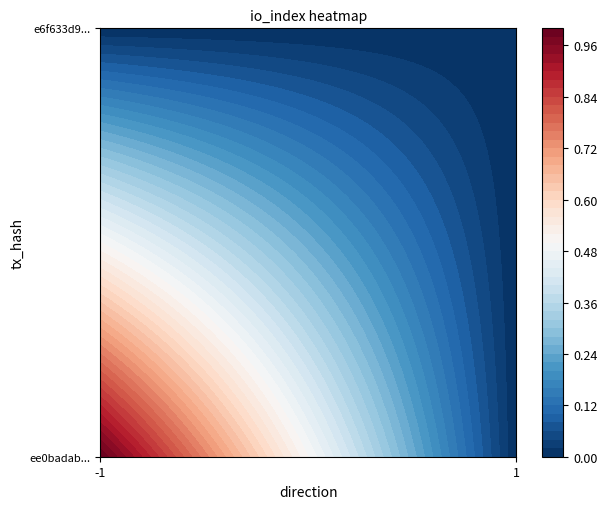

The value of ee0badab0da0cdeff82a1e205fc0732573f4faa at -1 is 2. True or false?

False